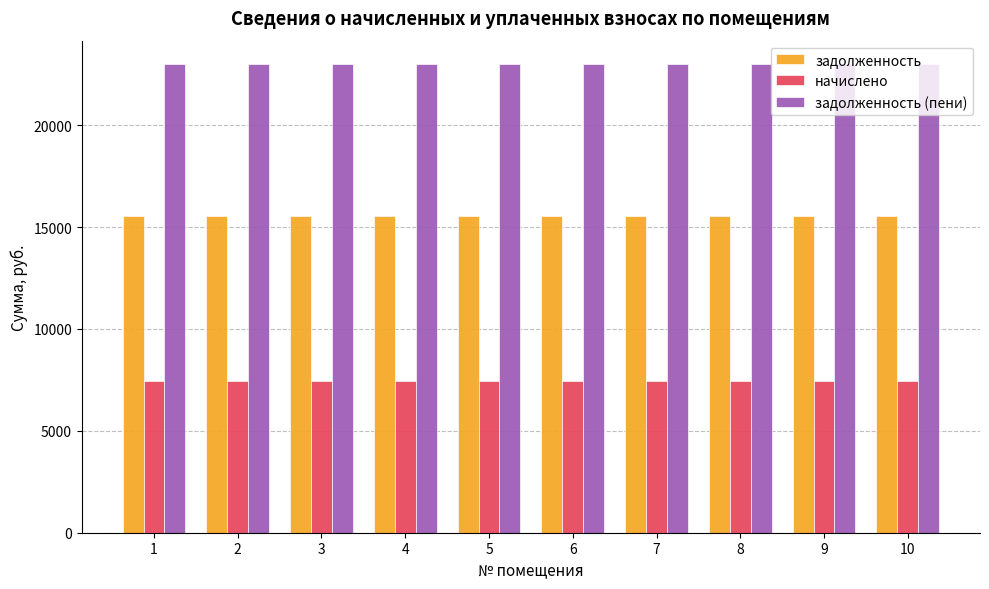

Reading left to right, extract all data points from this chart.

задолженность: 1=15529.0	2=15529.0	3=15529.0	4=15529.0	5=15529.0	6=15529.0	7=15529.0	8=15529.0	9=15529.0	10=15529.0
начислено: 1=7465.0	2=7465.0	3=7465.0	4=7465.0	5=7465.0	6=7465.0	7=7465.0	8=7465.0	9=7465.0	10=7465.0
задолженность (пени): 1=22993.9	2=22993.9	3=22993.9	4=22993.9	5=22993.9	6=22993.9	7=22993.9	8=22993.9	9=22993.9	10=22993.9